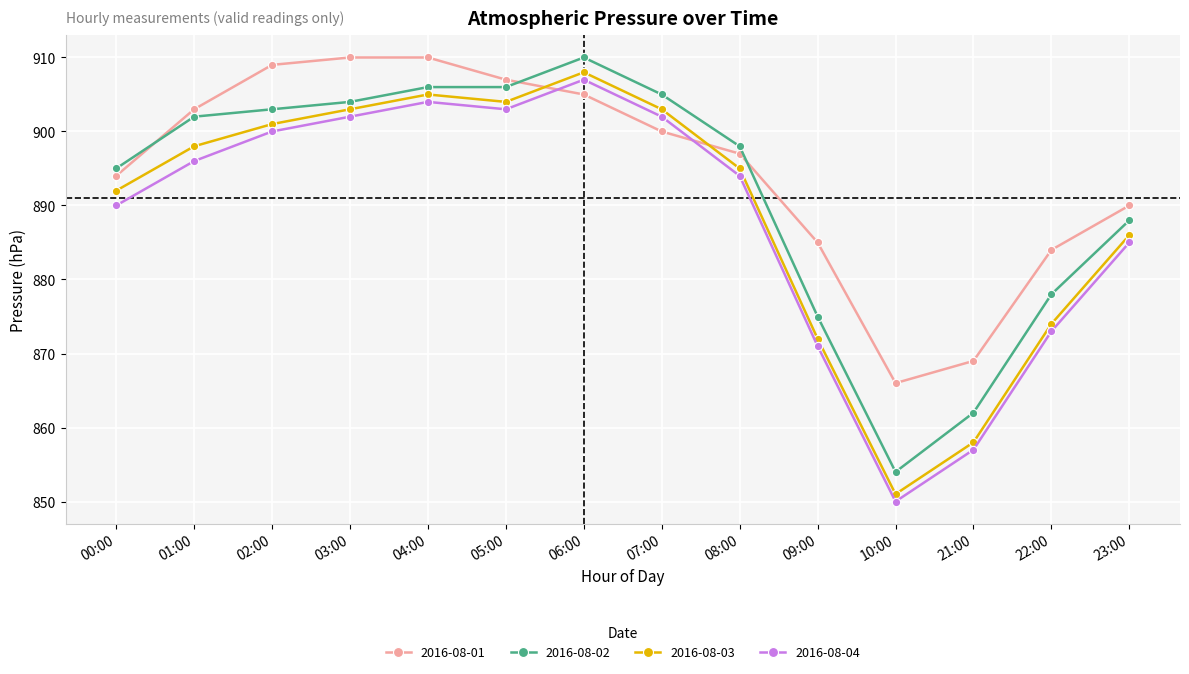

What is the spread (max minus min) of values at 00:00?

5